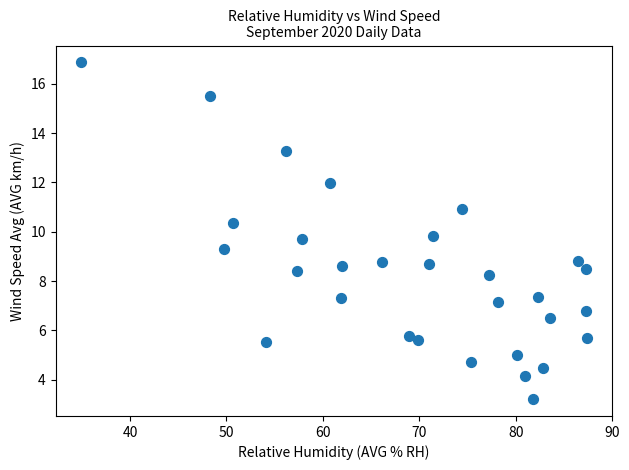

What is the range of X values (max minus min)?

52.5